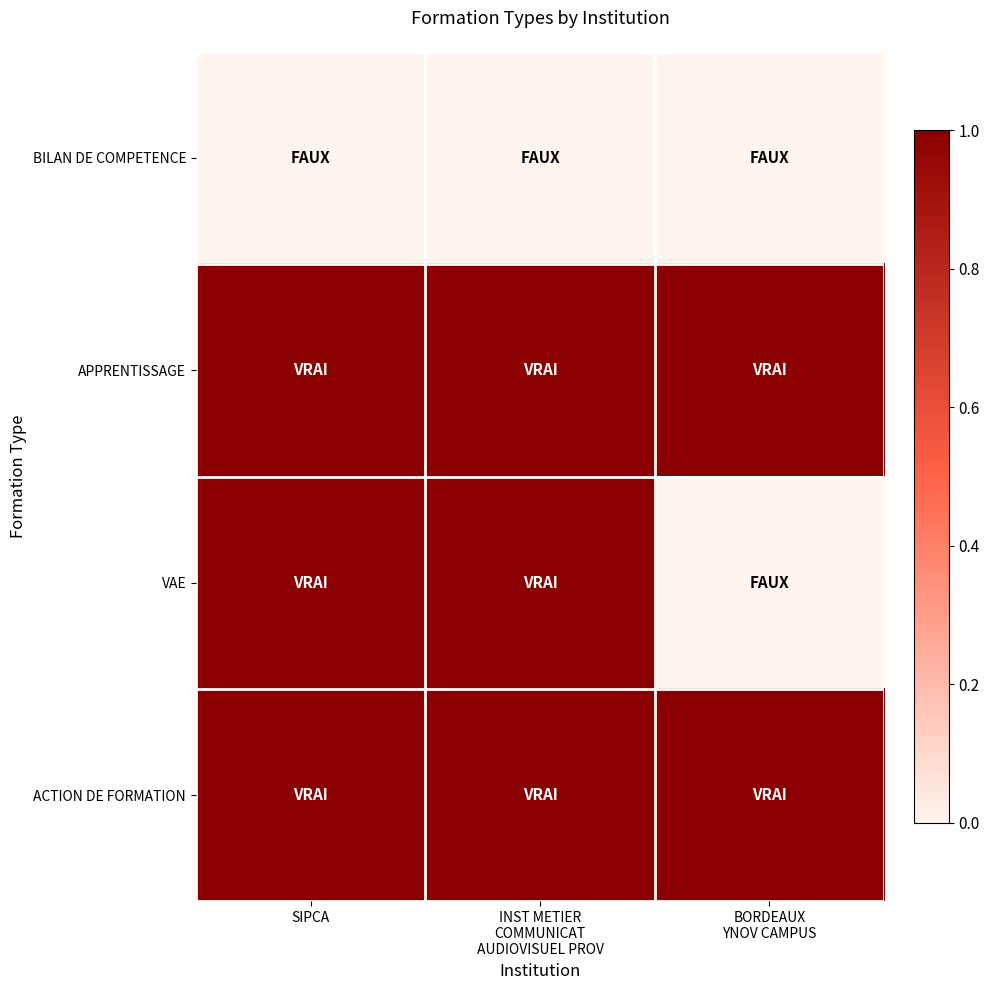

At how many categories does at least one series exceed 0?

3